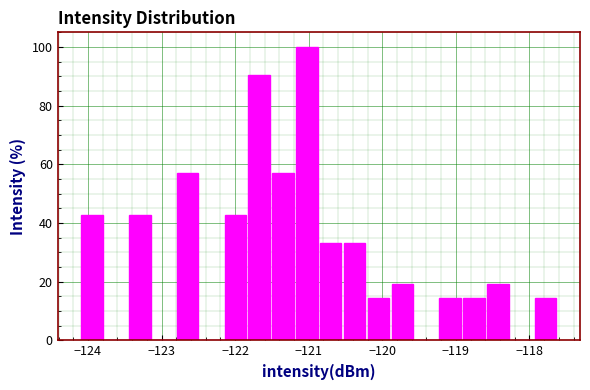

Around what value on the x-axis is the tallest bar? Give the approximate position of its centre, as read against the axis.

-121.0